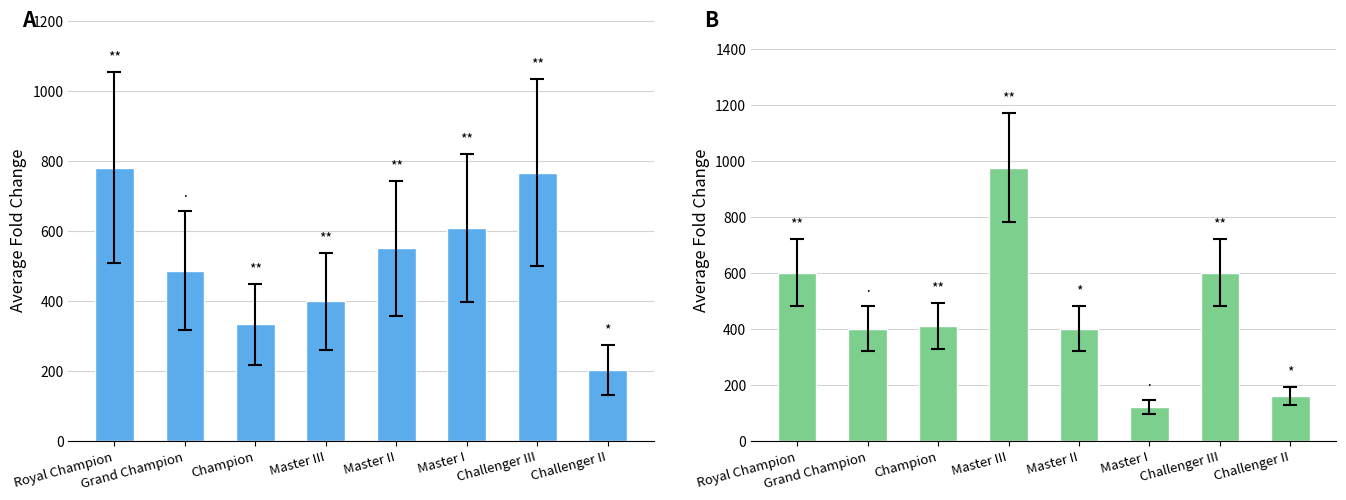

Reading right to left, transcribe all the data shown in this chart.

Dons: Challenger II=202	Challenger III=766	Master I=608	Master II=550	Master III=398	Champion=332	Grand Champion=486	Royal Champion=780
Reçu: Challenger II=160	Challenger III=600	Master I=120	Master II=400	Master III=976	Champion=410	Grand Champion=400	Royal Champion=600